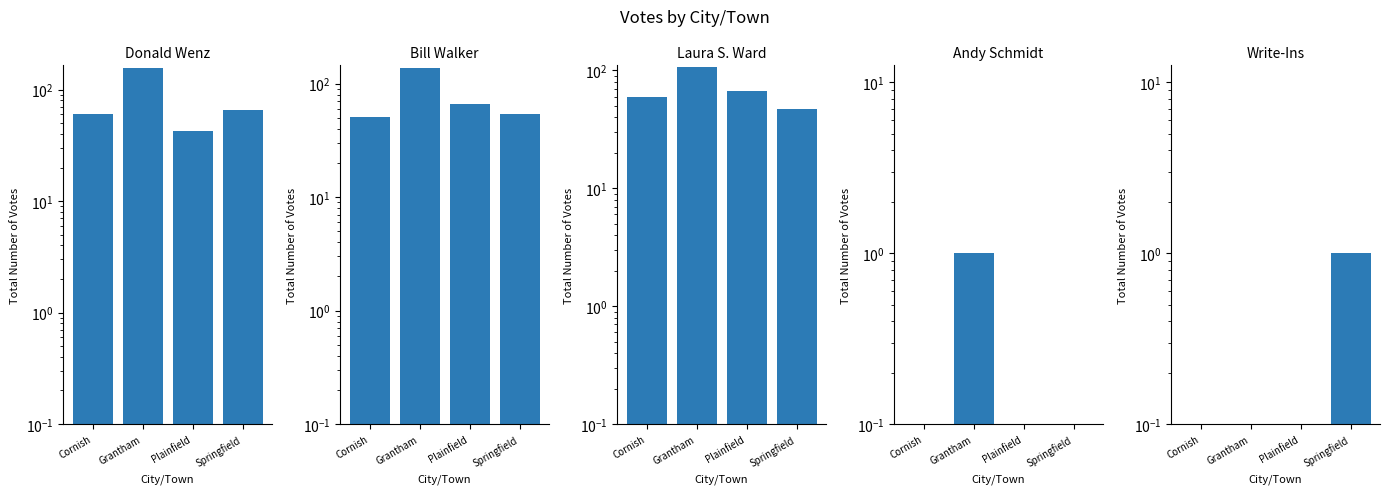

Between Grantham and Cornish, which is larger?

Grantham